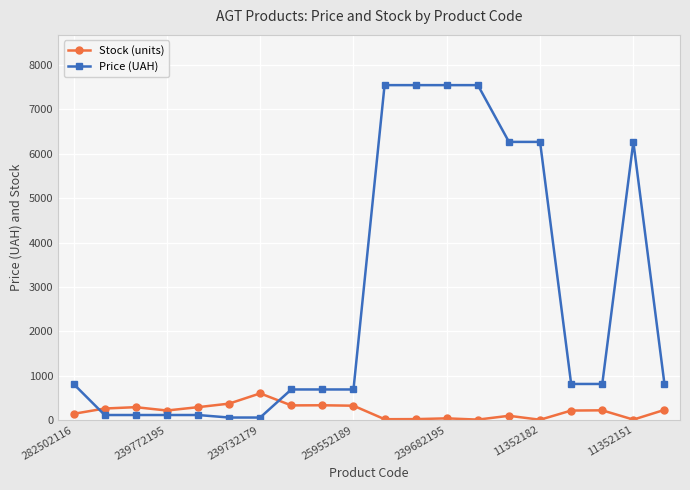

What is the maximum value for Stock (units)?

601.0